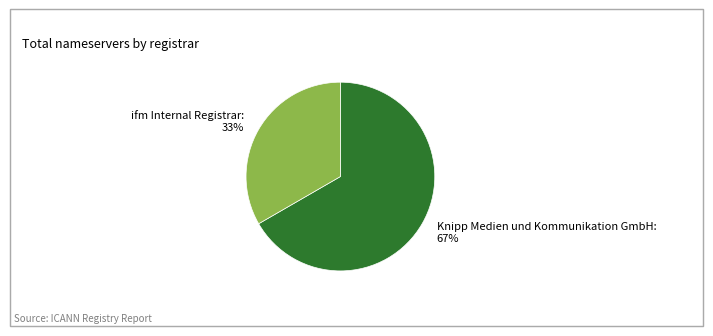

Is it true that ifm Internal Registrar: 33% is 20% of the pie?

False